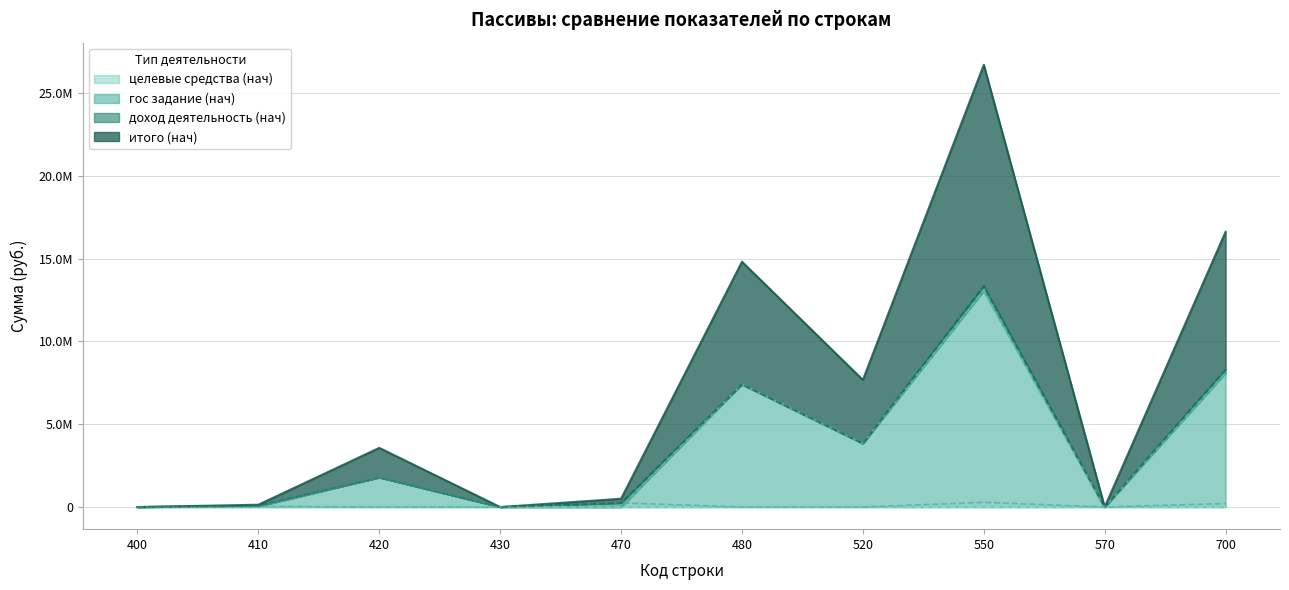

True or false: гос задание (нач) has more than 1 interior local peaks.

True